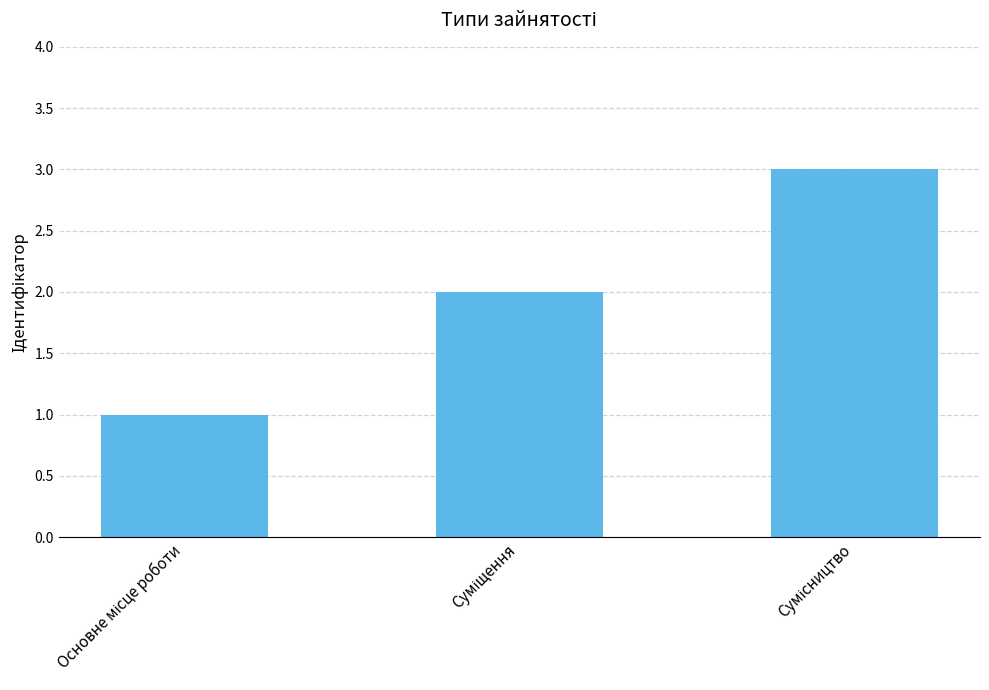

What is the sum of all values?

6